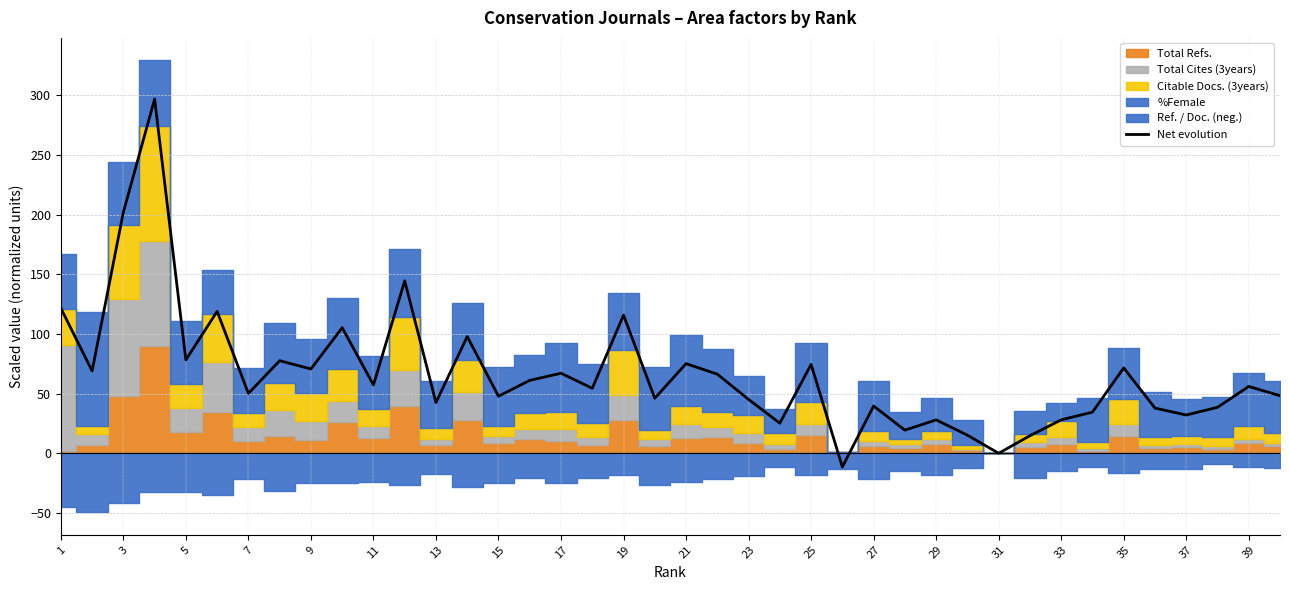

What is the greatest value displayed?

296.8